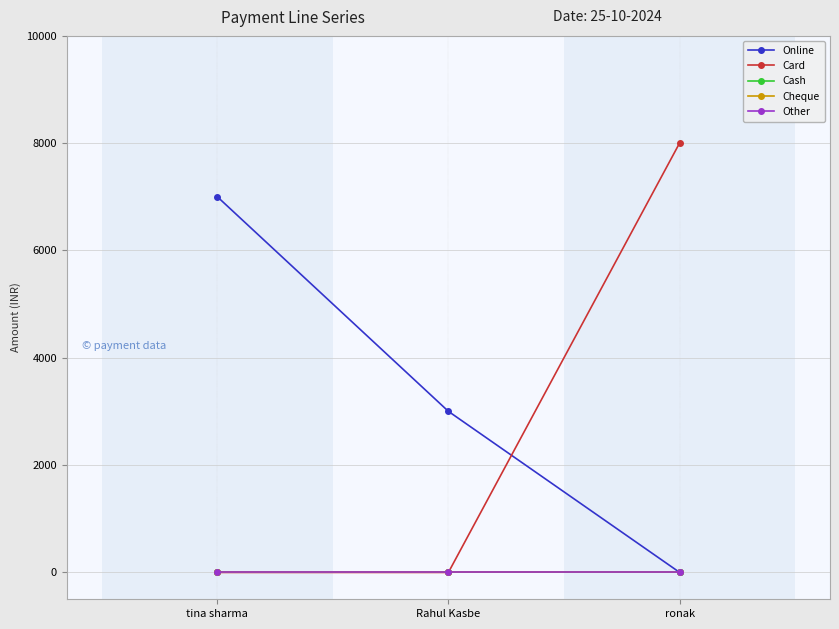

What is the maximum value shown in the chart?

8000